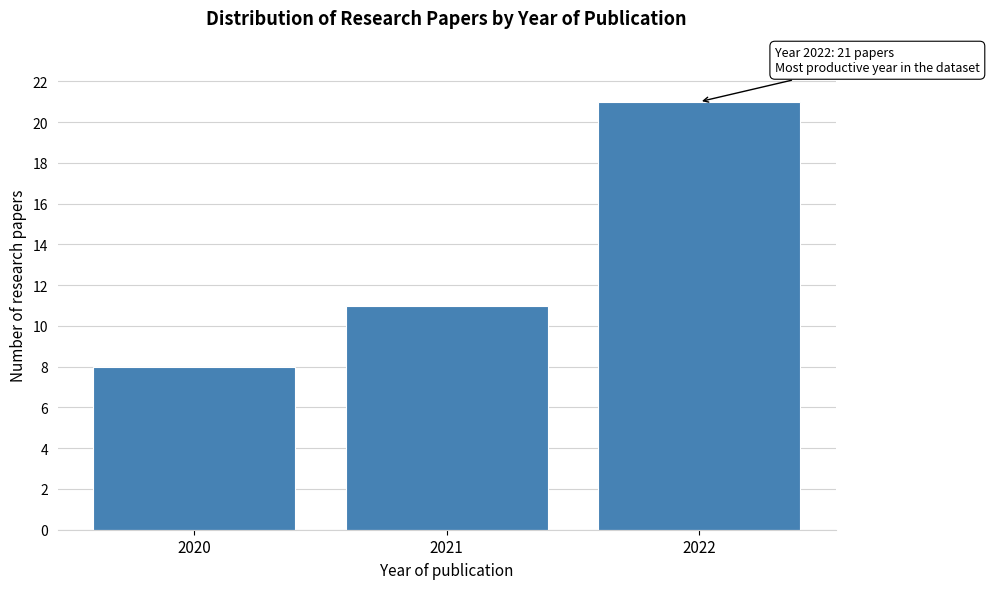

Reading left to right, list all the values displayed in this chart.

2020=8	2021=11	2022=21